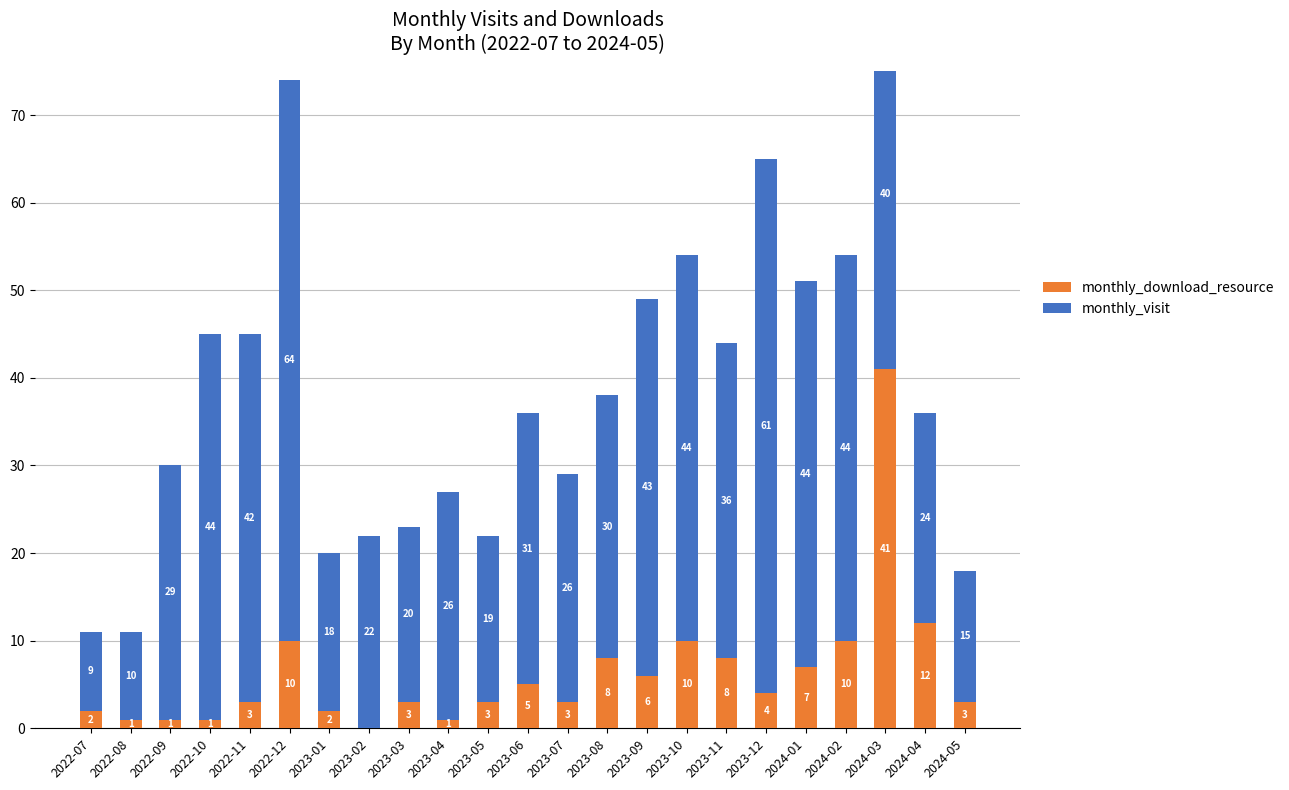

What is the greatest value displayed?

64